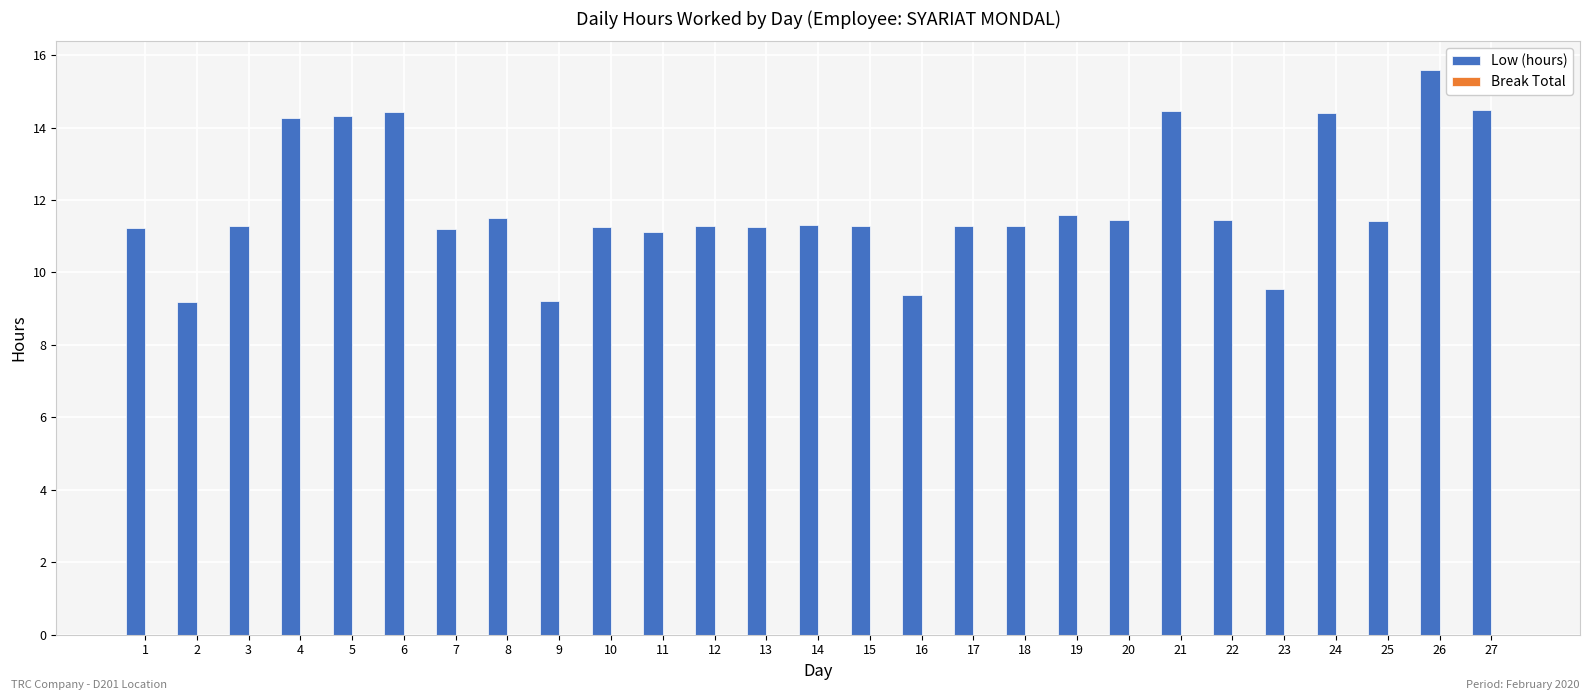

The chart shows a value of 11.1 at 11. True or false?

True